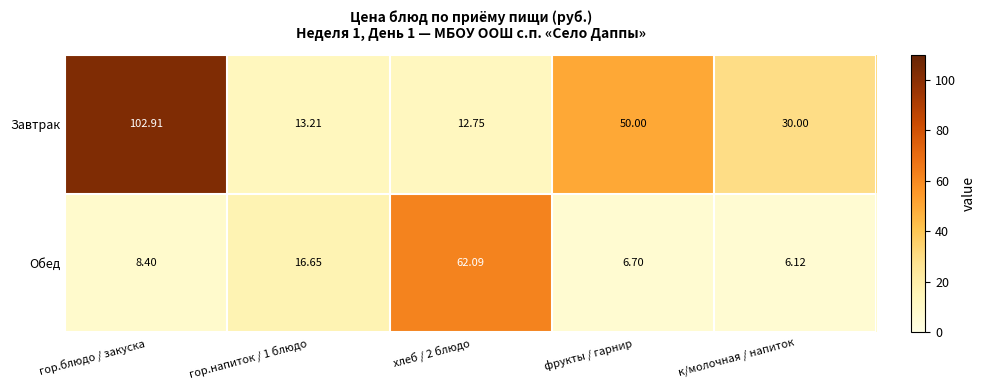

At which label does Завтрак reach its peak?

гор.блюдо / закуска